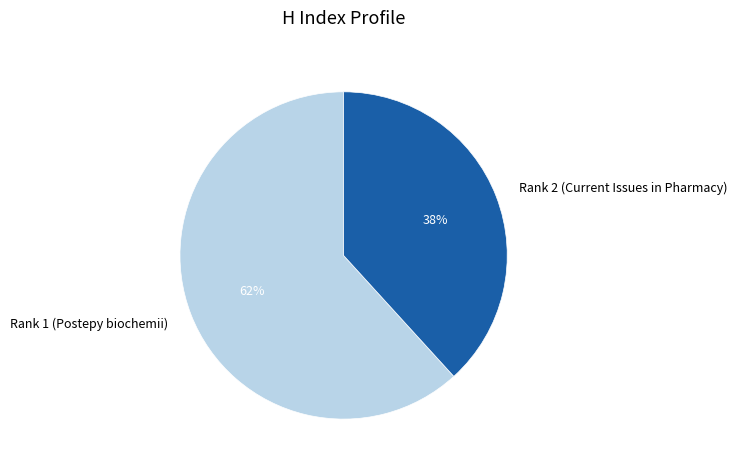

Rank the categories by value from lowest to highest.

Rank 2 (Current Issues in Pharmacy), Rank 1 (Postepy biochemii)